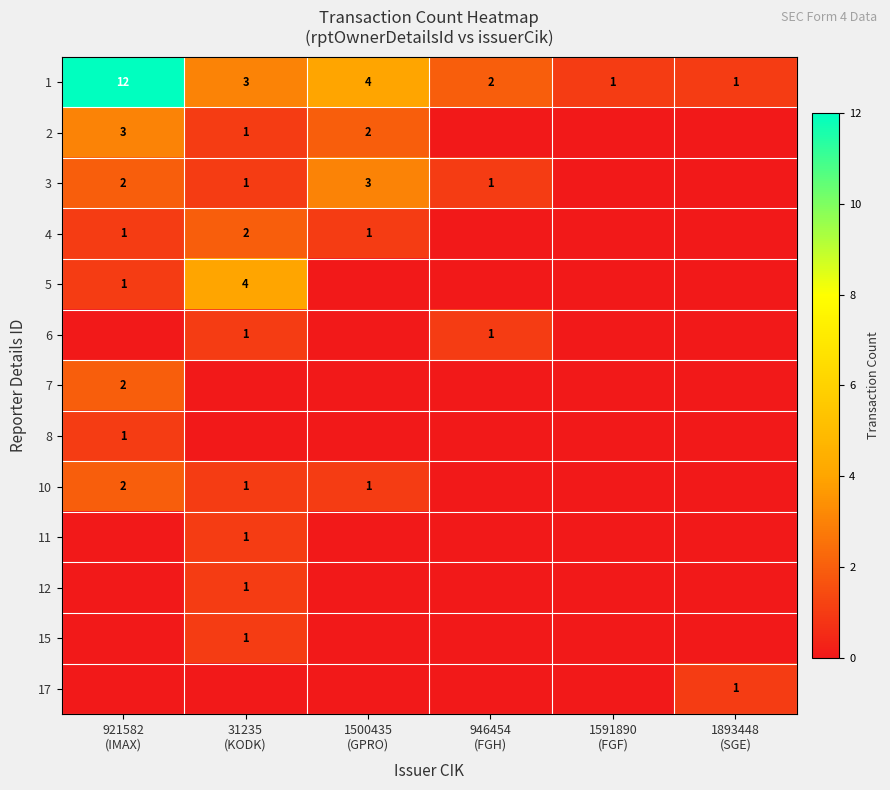

What is the maximum value shown in the chart?

12